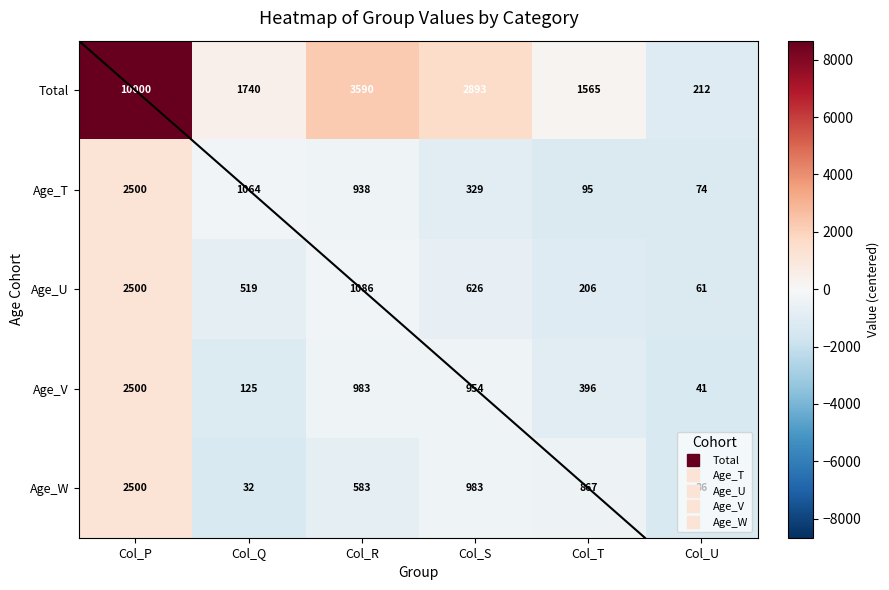

Which category has the highest value across all series?

Col_P